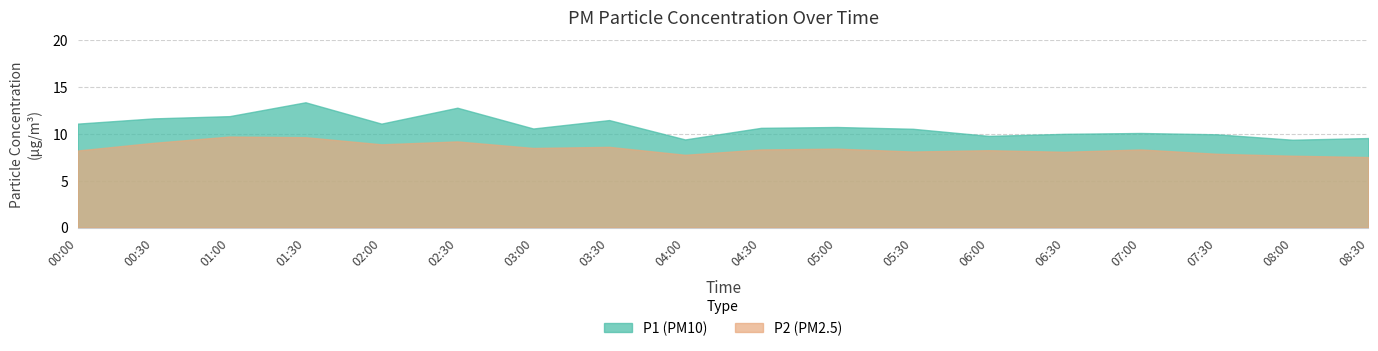

How many values in the P1 series exceed 10?

12